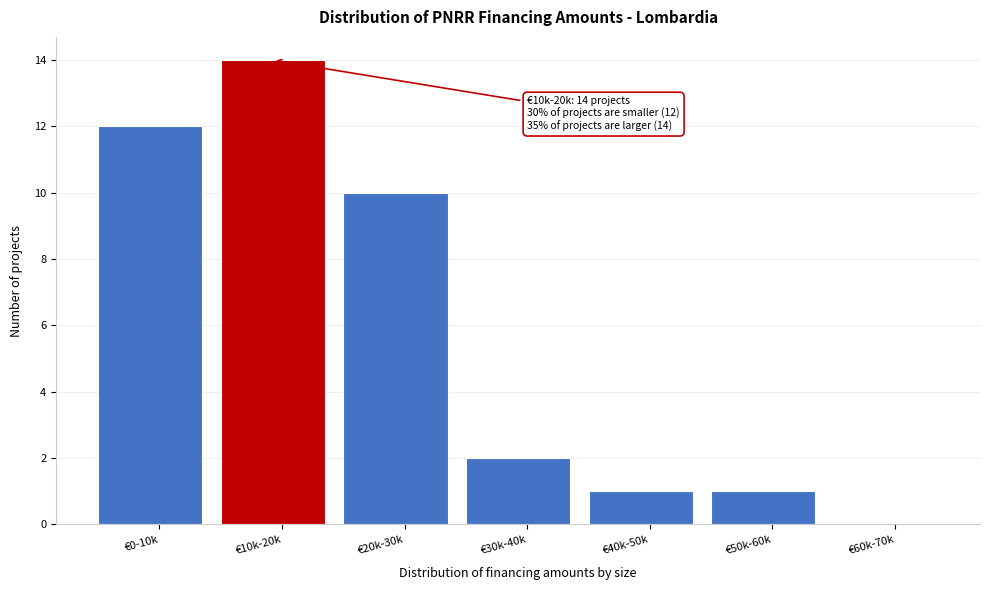

Reading left to right, what are all the values shown in this chart?

€0-10k=12	€10k-20k=14	€20k-30k=10	€30k-40k=2	€40k-50k=1	€50k-60k=1	€60k-70k=0